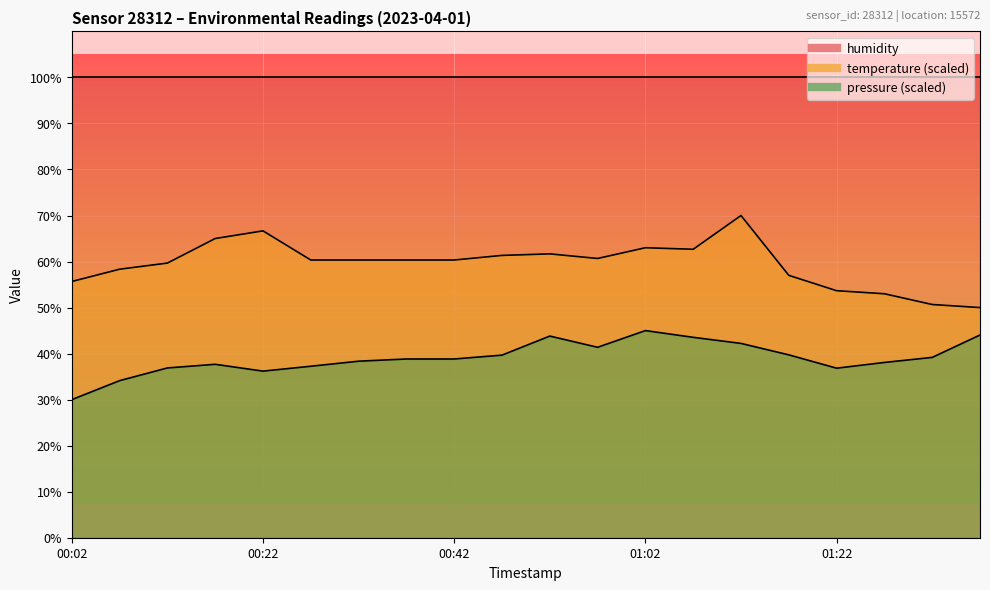

What is the average value of the pressure_kpa series?

39.1